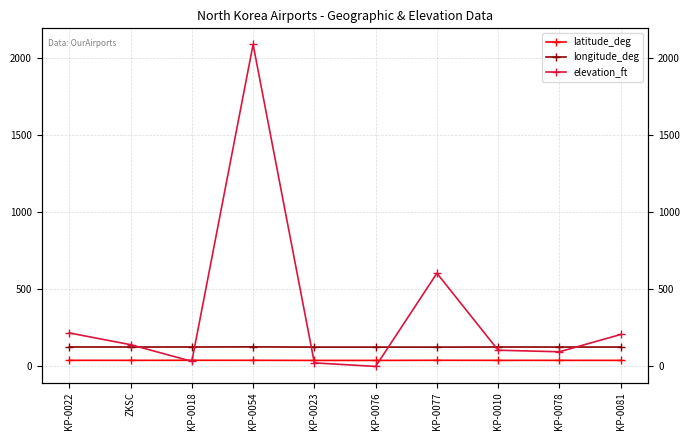

How many lines are shown in the chart?

3